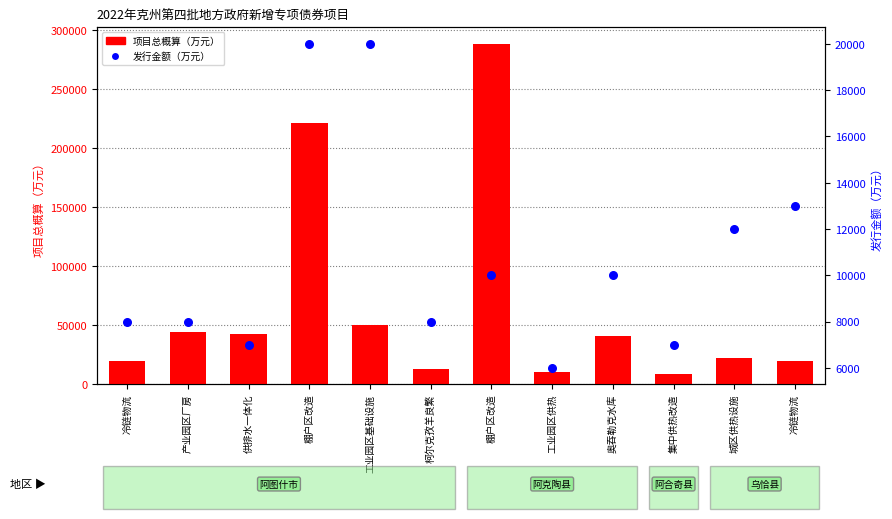

Which series has the largest total across all categories?

项目总概算